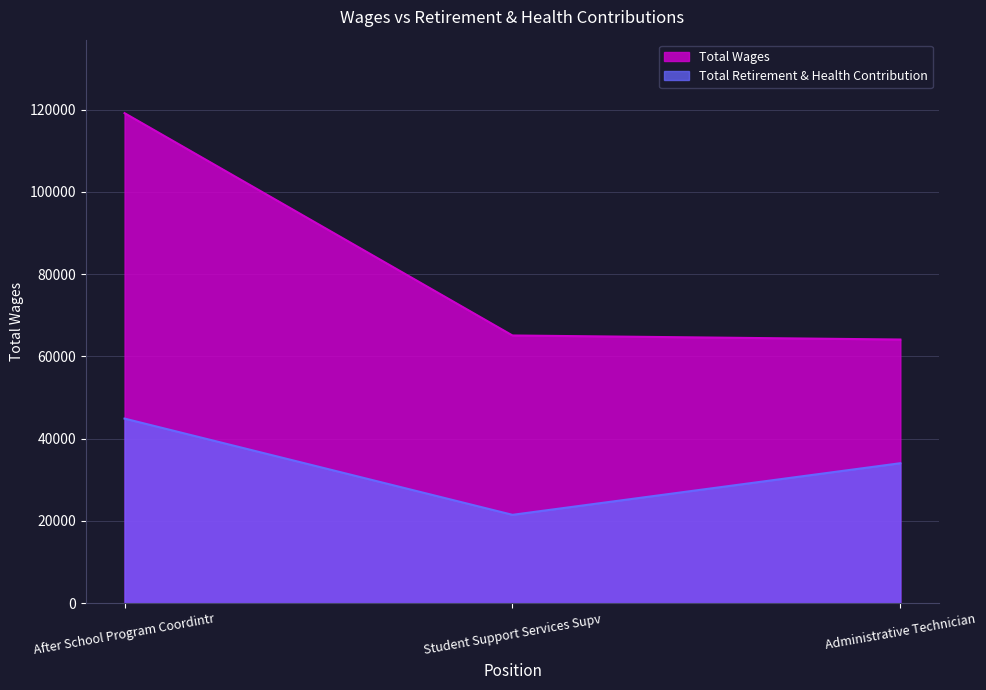

Rank the series at Administrative Technician from highest to lowest value.

Total Wages, Total Retirement & Health Contribution